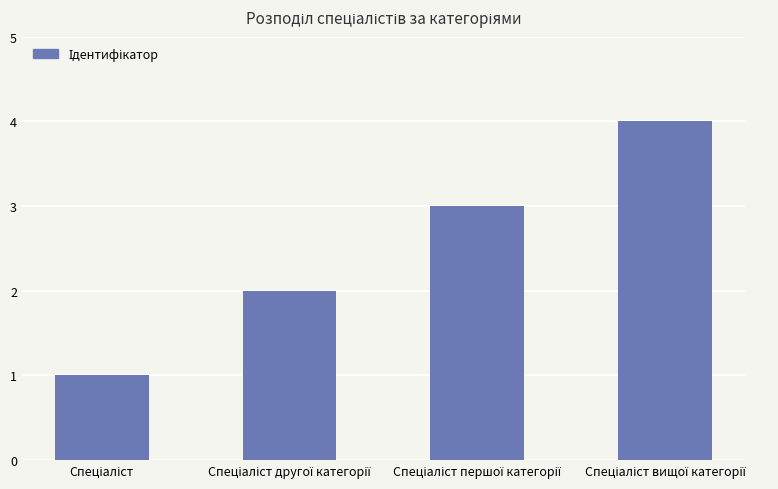

What is the maximum value shown in the chart?

4